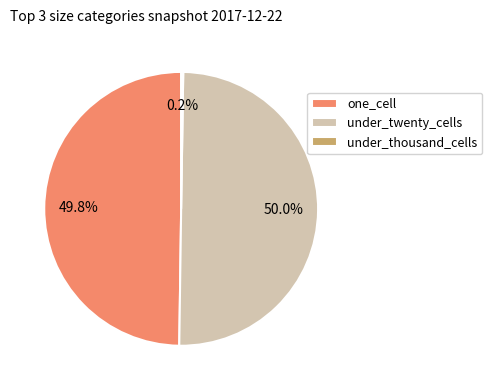

Is one_cell the majority of the pie?

No